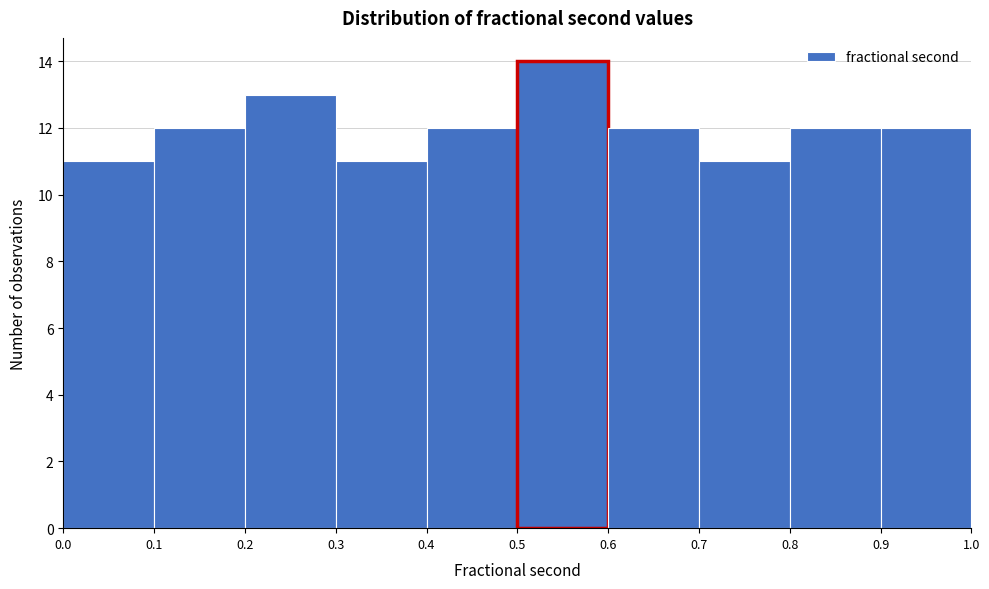

How tall is the bar that spans 0.3 to 0.4 on the x-axis? The values are not printed on the chart, so give them approximately, as read against the axis.

11